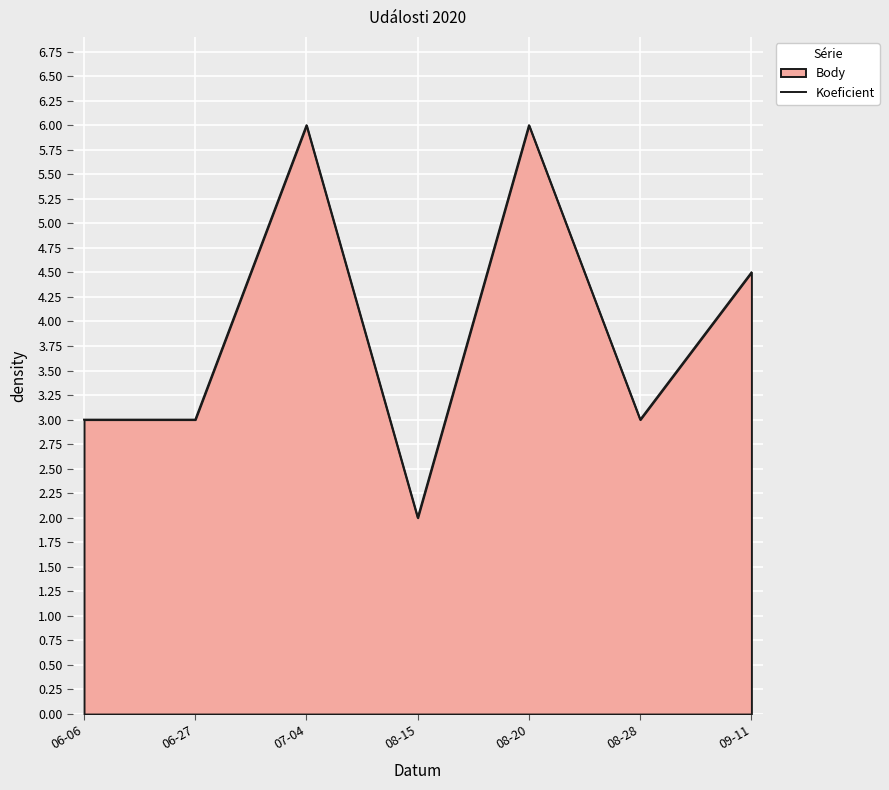

What is the greatest value displayed?

6.0